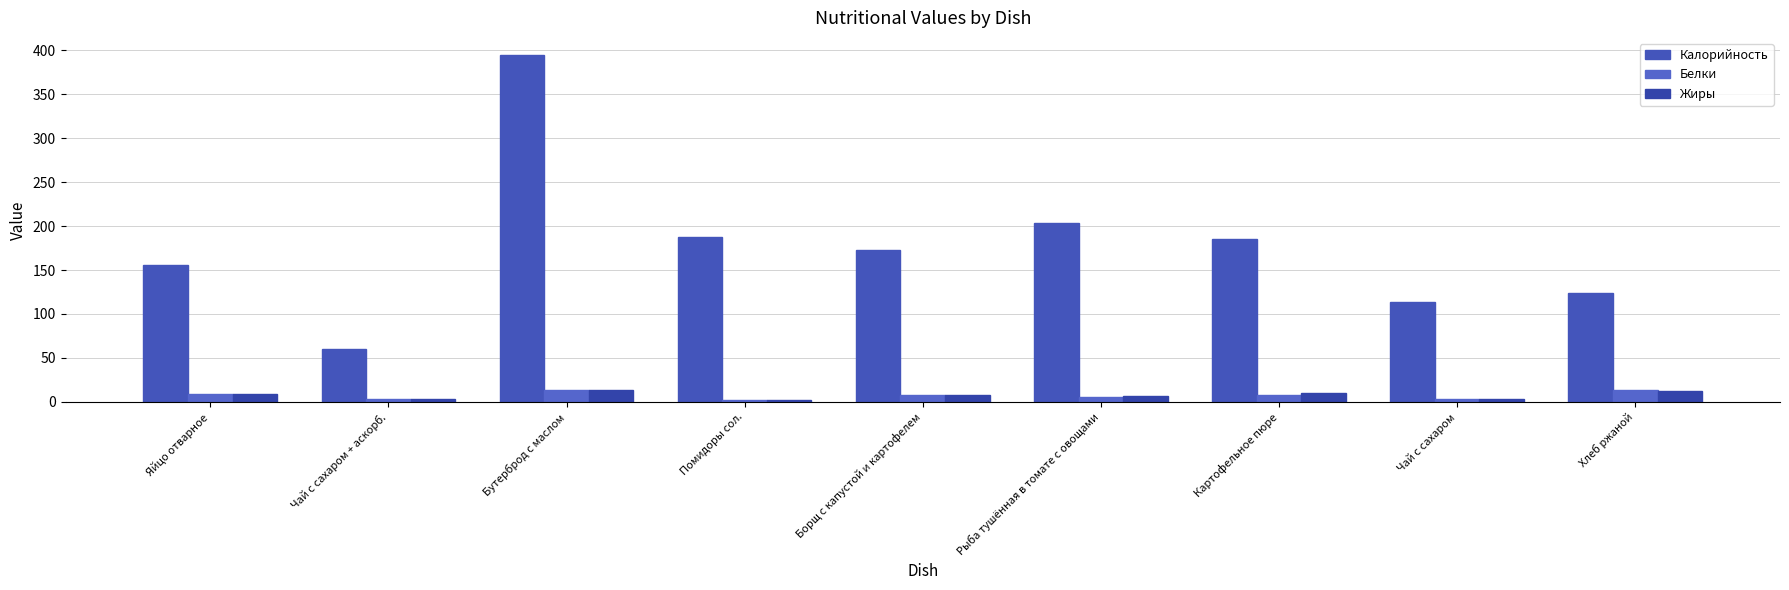

How many bars are there in each group?

3